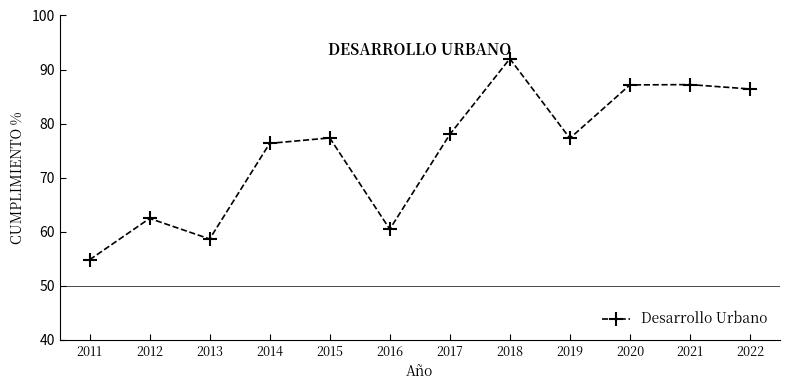

How many distinct data groups are displayed?

1